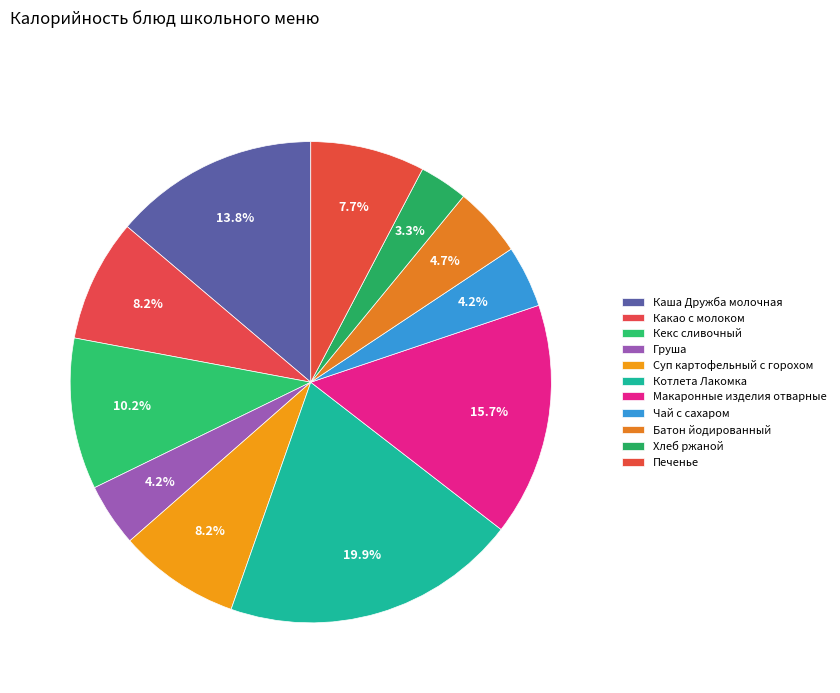

Count the number of slices in the pie.

11